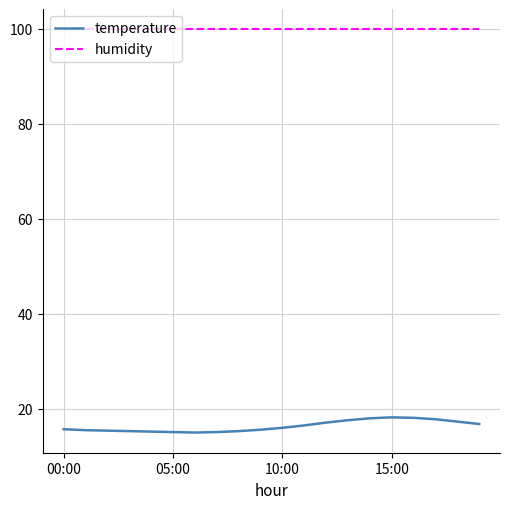

What is the minimum value shown in the chart?

15.0